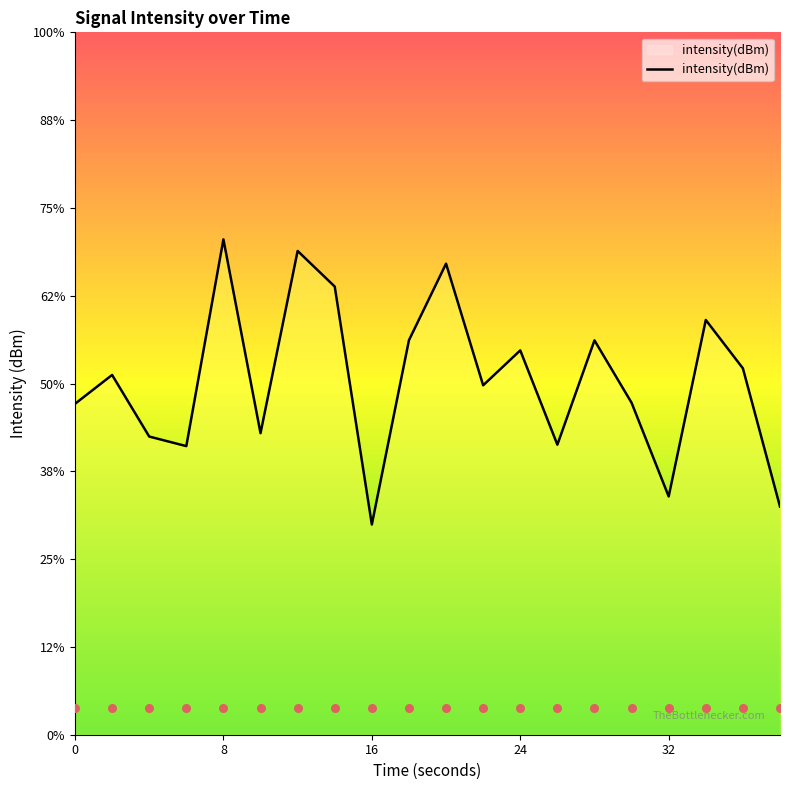

Which has a higher value, 24 or 32?

24